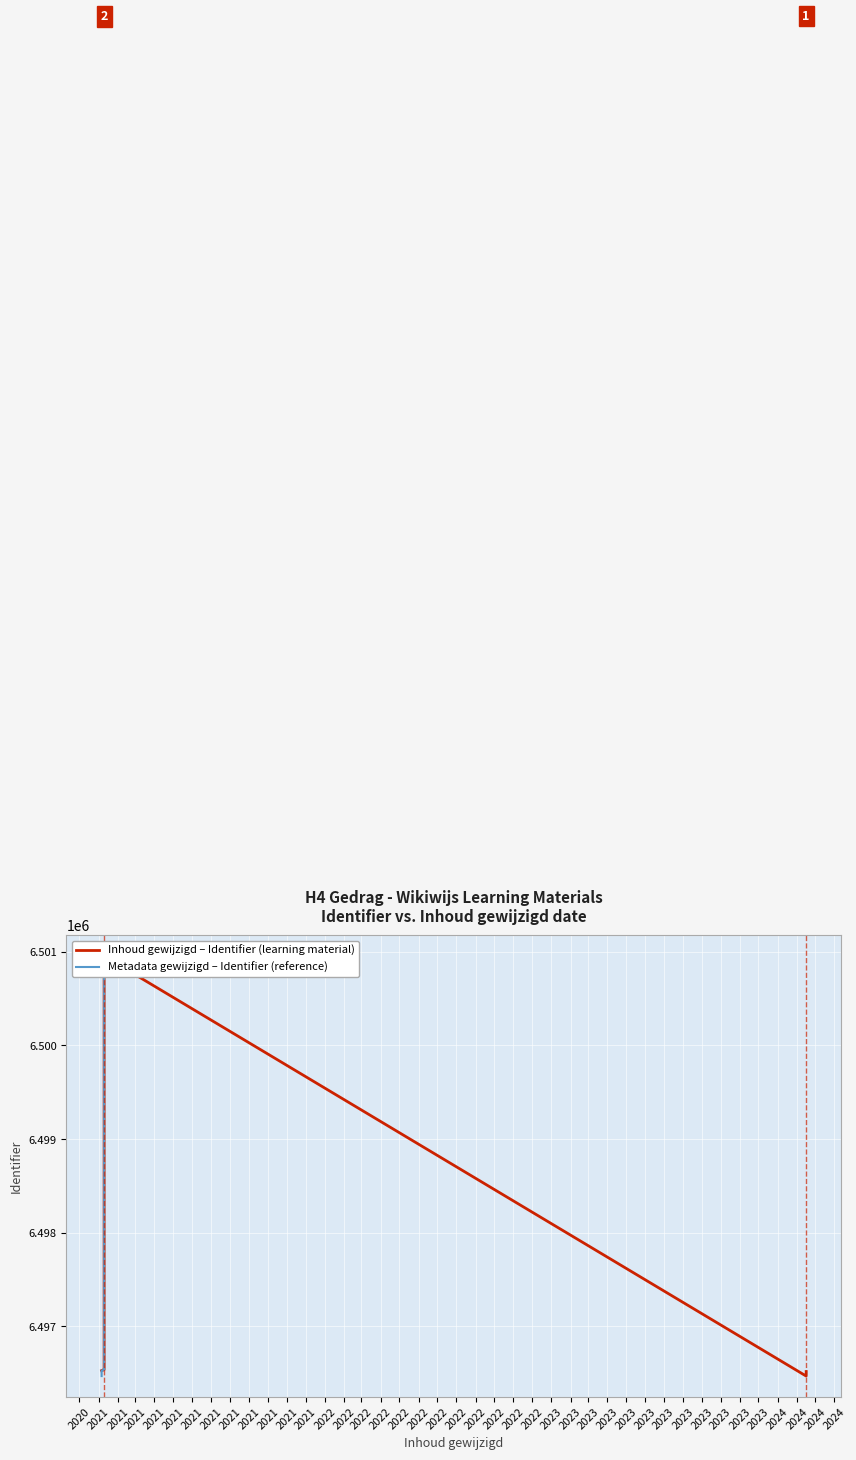

At 2021, list the series in order from smallest to largest.

Metadata gewijzigd – Identifier (reference), Inhoud gewijzigd – Identifier (learning material)